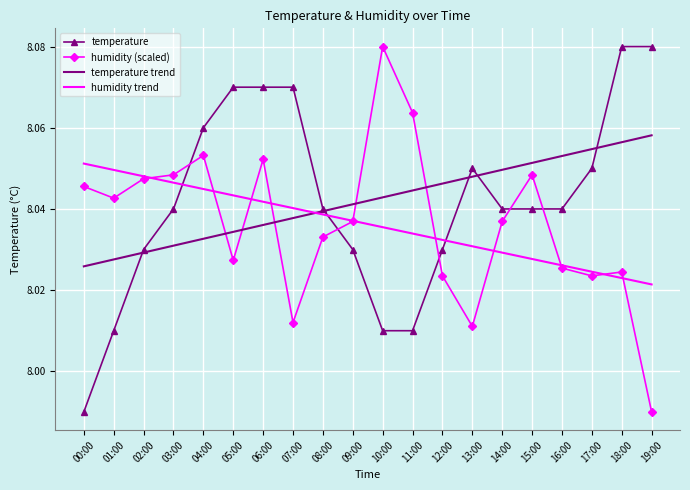

The value of humidity trend at 15:00 is 13.4. True or false?

False